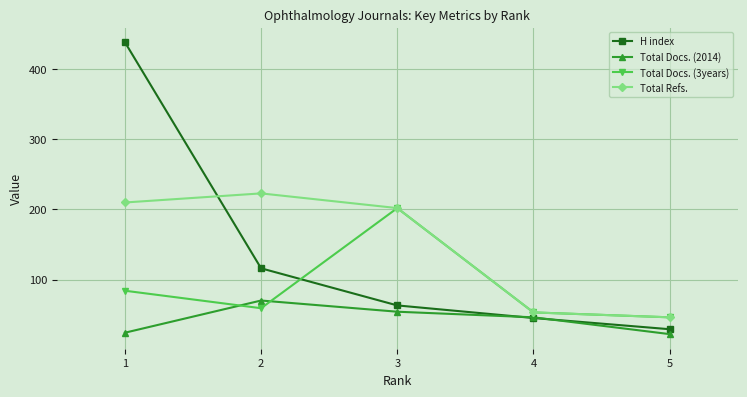

What is the minimum value shown in the chart?

22